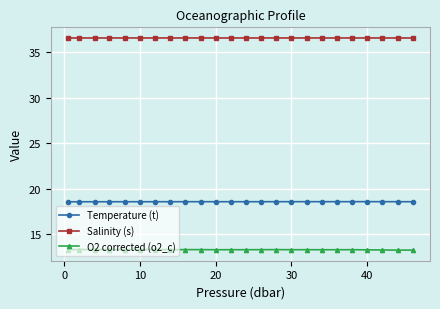

At how many categories does at least one series exceed 23?

24